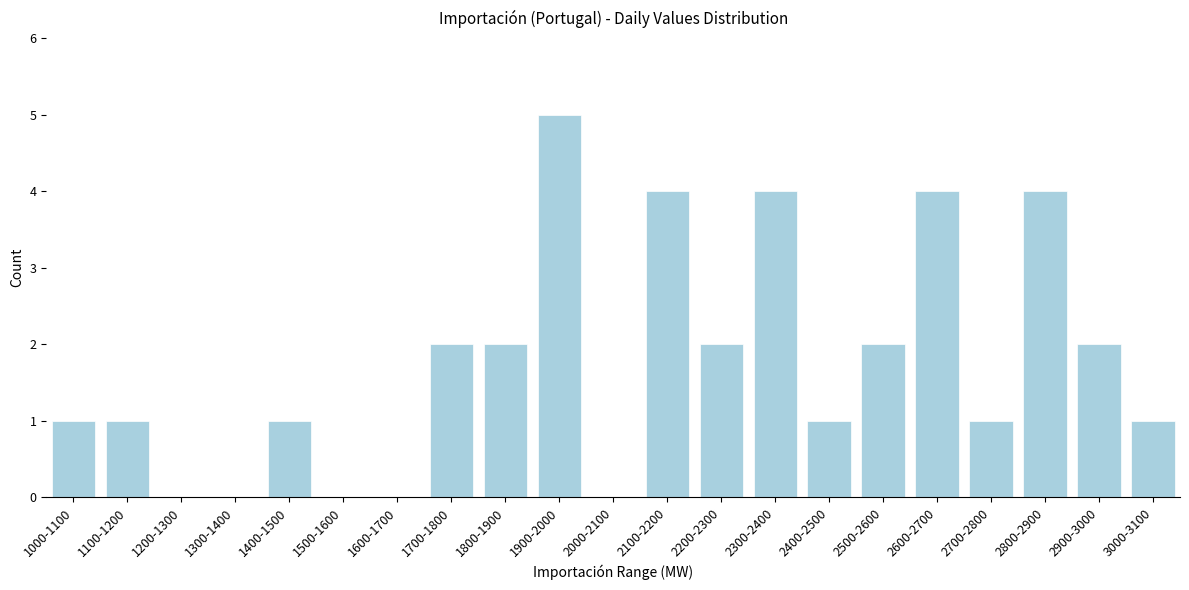

Reading left to right, list all the values displayed in this chart.

1000-1100=1	1100-1200=1	1200-1300=0	1300-1400=0	1400-1500=1	1500-1600=0	1600-1700=0	1700-1800=2	1800-1900=2	1900-2000=5	2000-2100=0	2100-2200=4	2200-2300=2	2300-2400=4	2400-2500=1	2500-2600=2	2600-2700=4	2700-2800=1	2800-2900=4	2900-3000=2	3000-3100=1